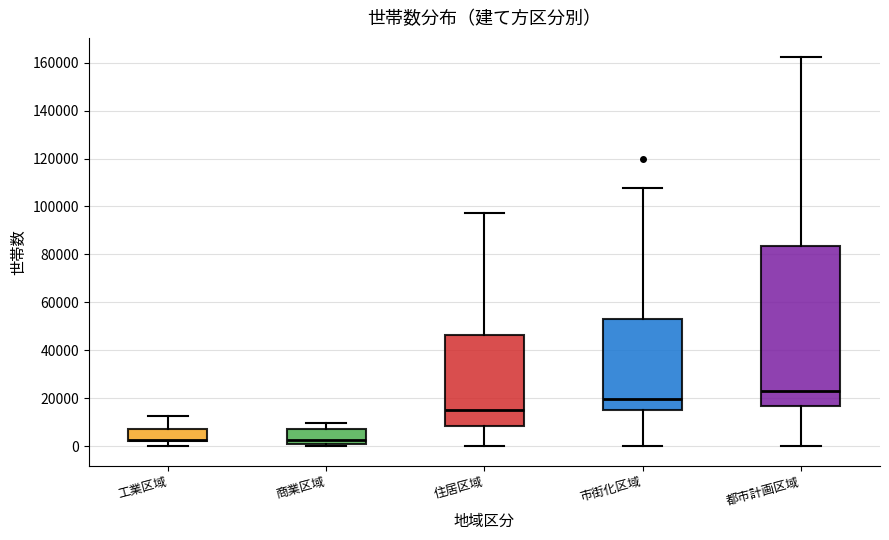

Reading left to right, read every box against the y-axis: the position of its median line, the range the box covers, and the ends of its whiskers. The values are not printed on the chart, so give them approximately, as read against the axis.

工業区域: median 2000 (just above the box's lower edge), box 2000 to 8000, whiskers 0 to 12000
商業区域: median 2000, box 0 to 8000, whiskers 0 (just below the box's lower edge) to 10000
住居区域: median 14000, box 8000 to 46000, whiskers 0 to 98000
市街化区域: median 20000, box 16000 to 54000, whiskers 0 to 108000
都市計画区域: median 24000, box 16000 to 84000, whiskers 0 to 162000